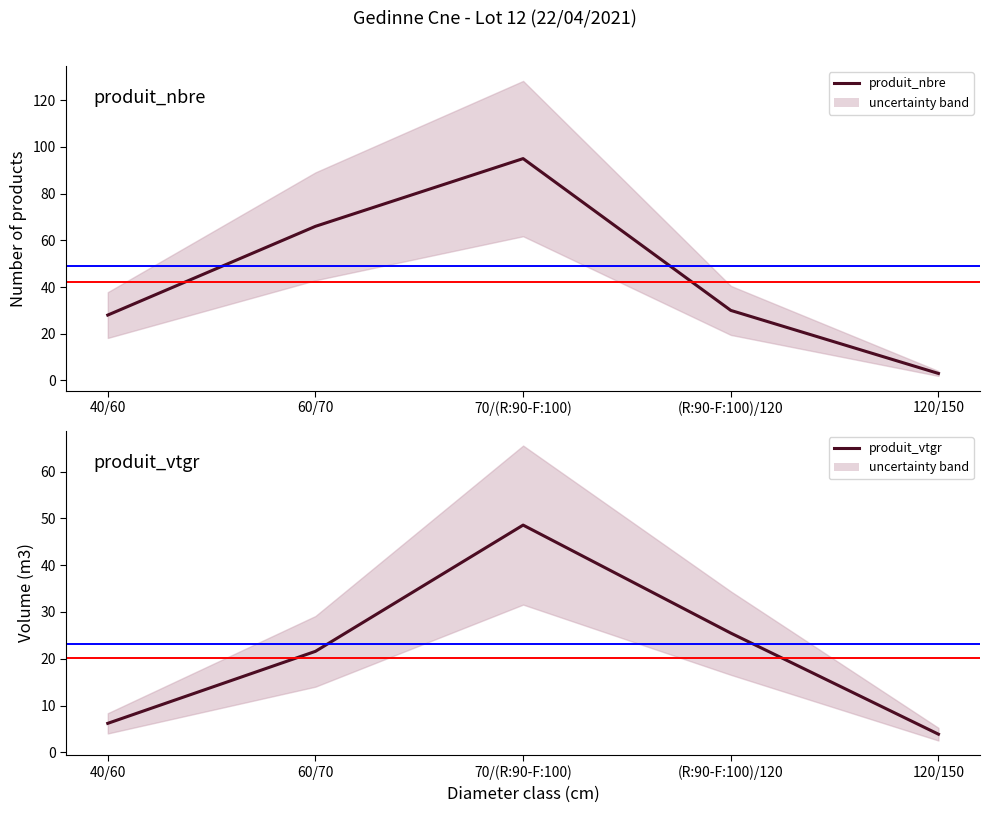

What is the total value across all series at 40/60?

34.2